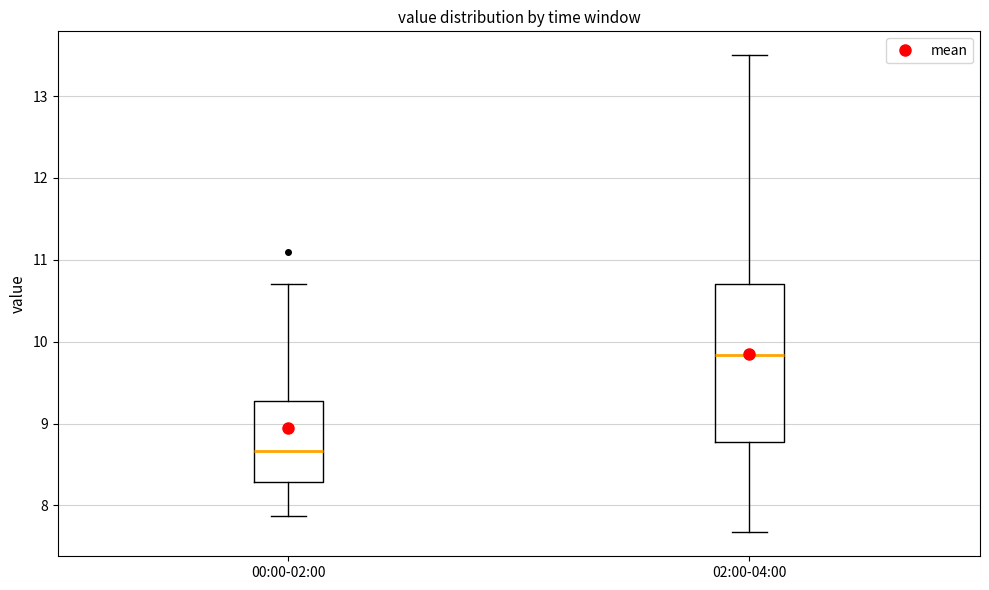

Which box has the lowest median line?

00:00-02:00